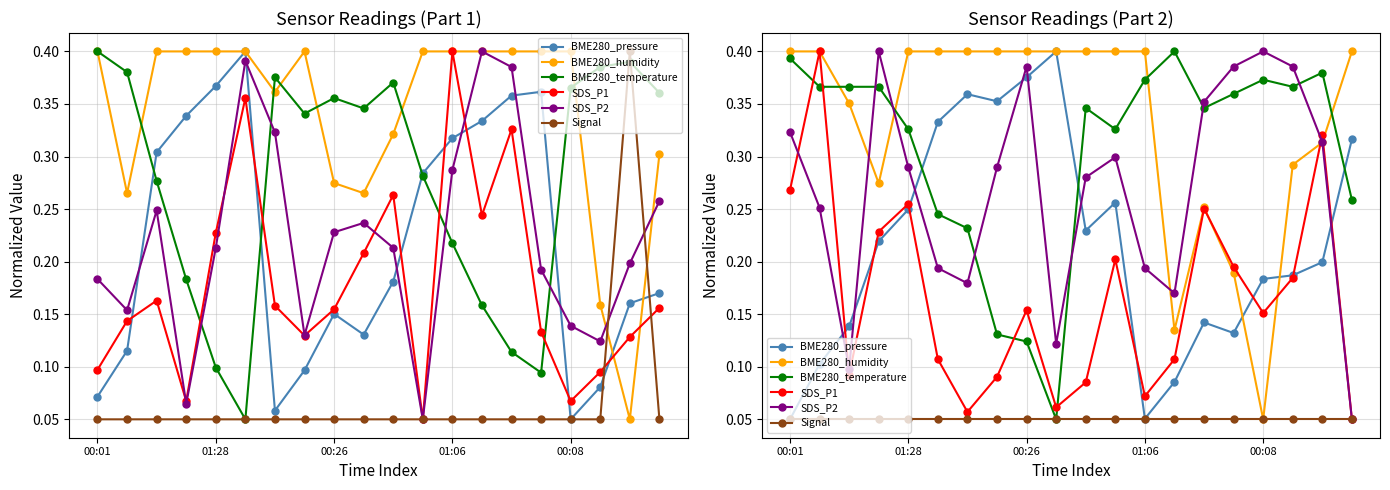

The value of BME280_temperature at 17 is 0.6. True or false?

False